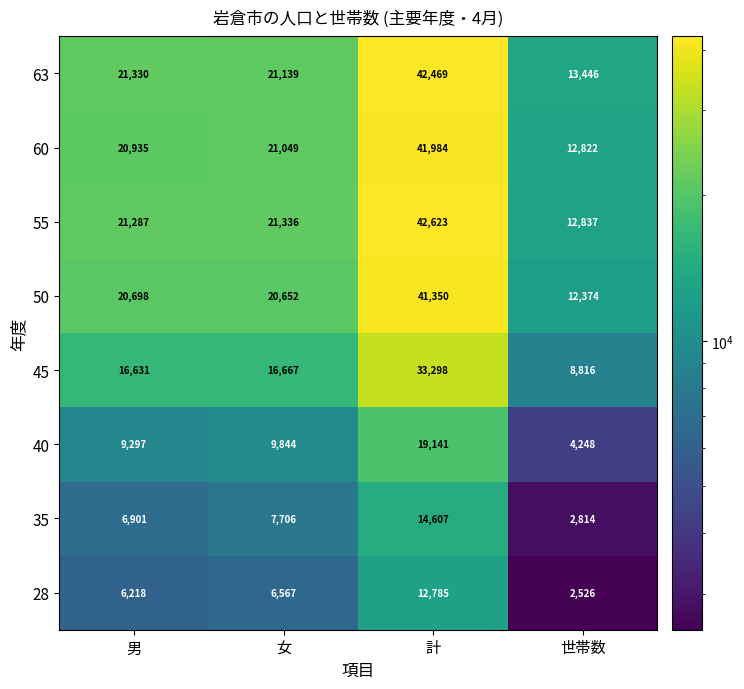

What is the difference between the second highest and second lowest values in the 28 series?

349